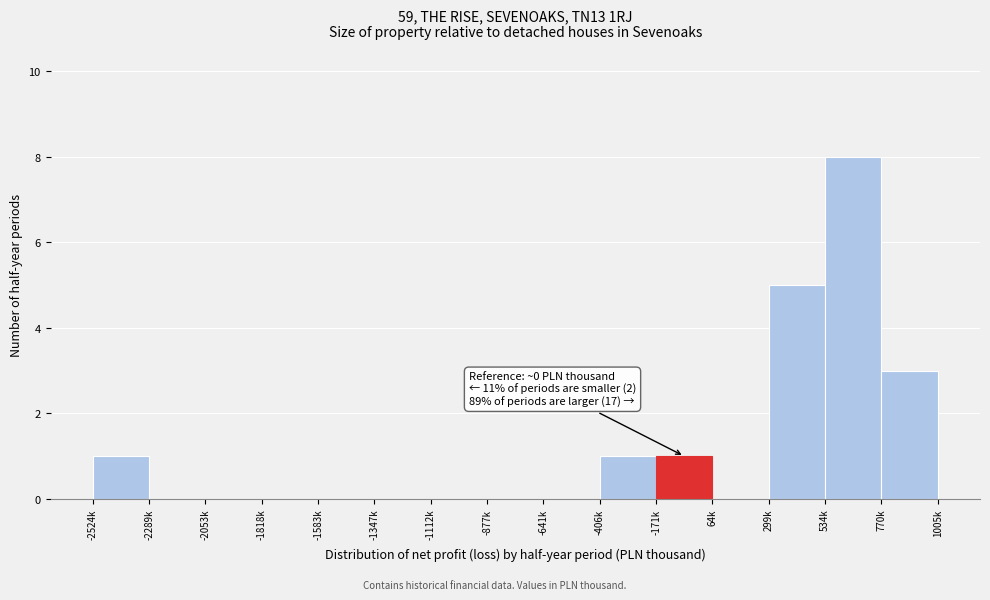

Reading left to right, extract all data points from this chart.

-2524k=1	-2289k=0	-2053k=0	-1818k=0	-1583k=0	-1347k=0	-1112k=0	-877k=0	-641k=0	-406k=1	-171k=1	64k=0	299k=5	534k=8	770k=3